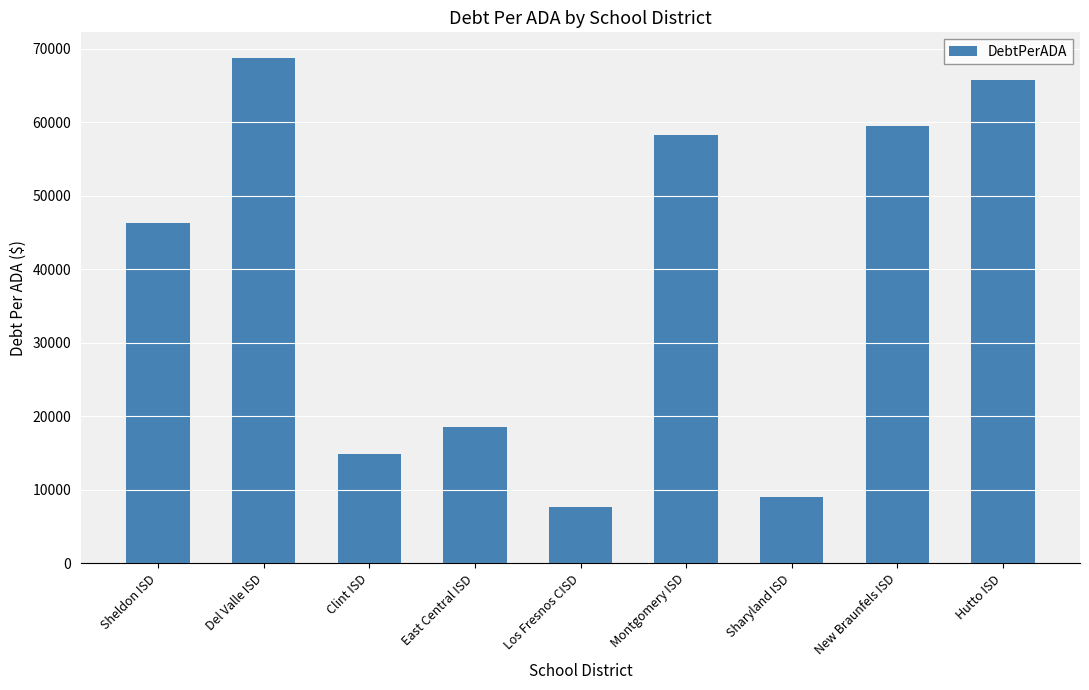

How many bars are there in total?

9